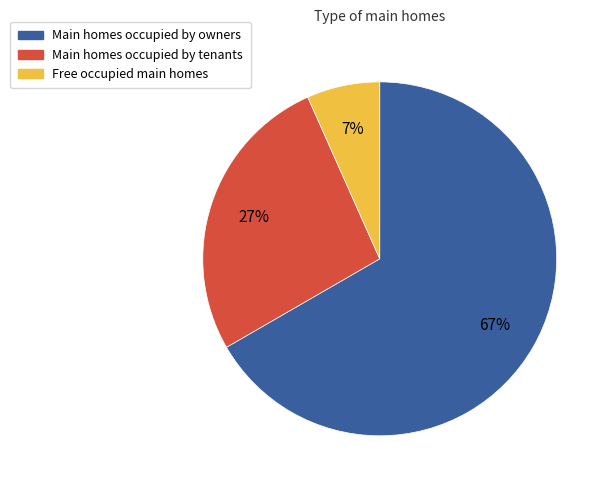

How many segments does this pie chart have?

3